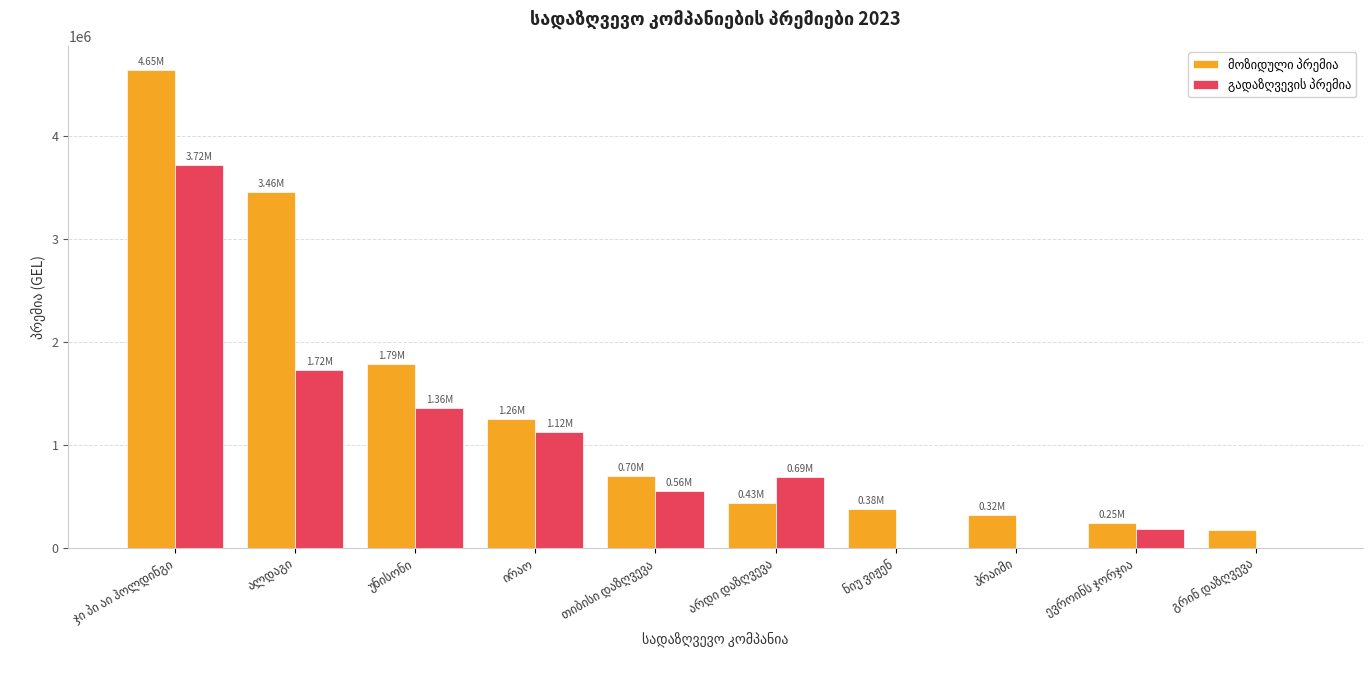

Are the bars grouped side by side (vs. stacked)?

Yes